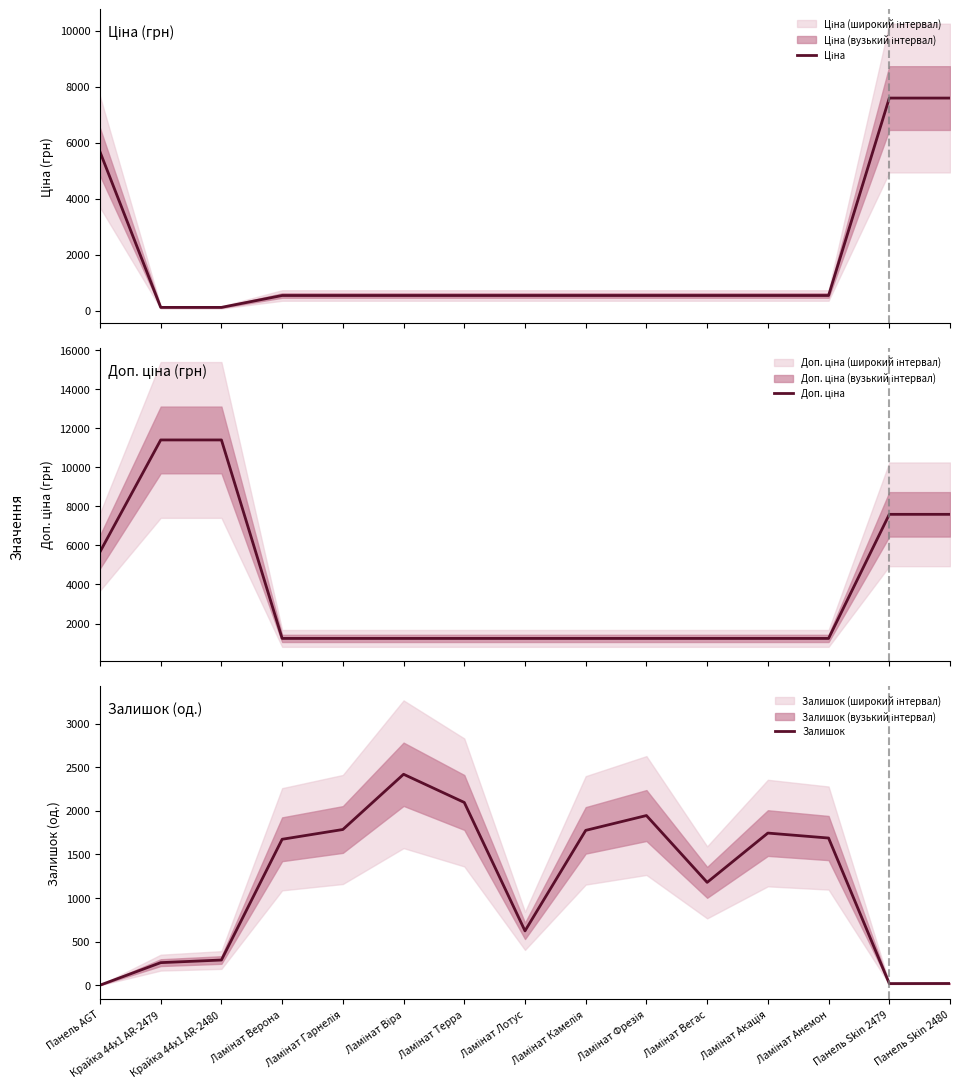

The Ціна series shows 539.0 at Ламінат Віра. True or false?

True